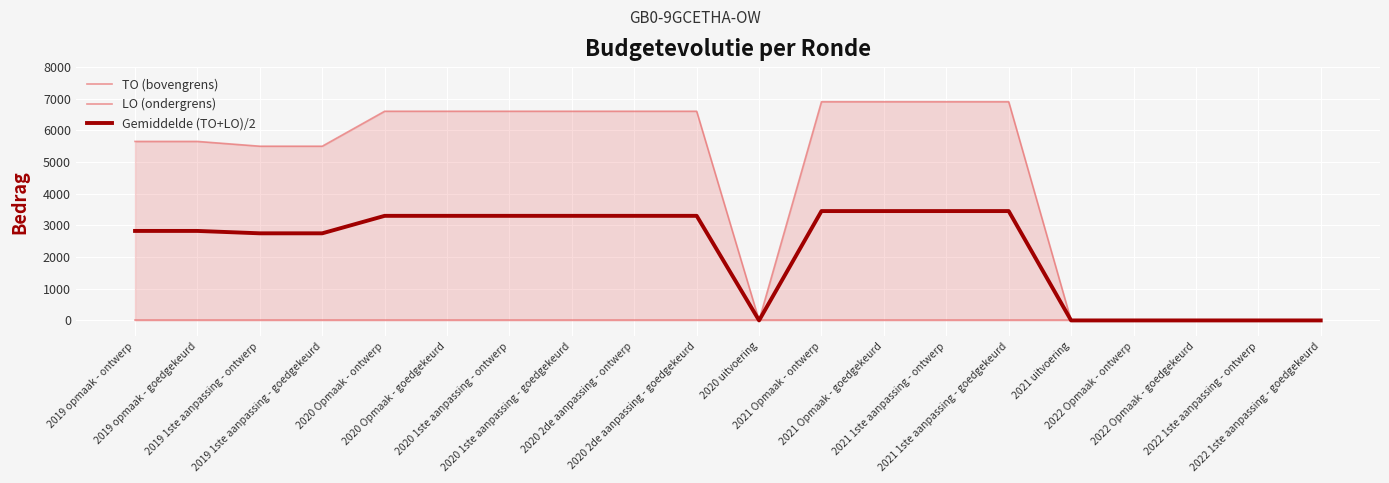

True or false: LO (ondergrens) has a value of 0.0 at 2020 2de aanpassing - ontwerp.

True